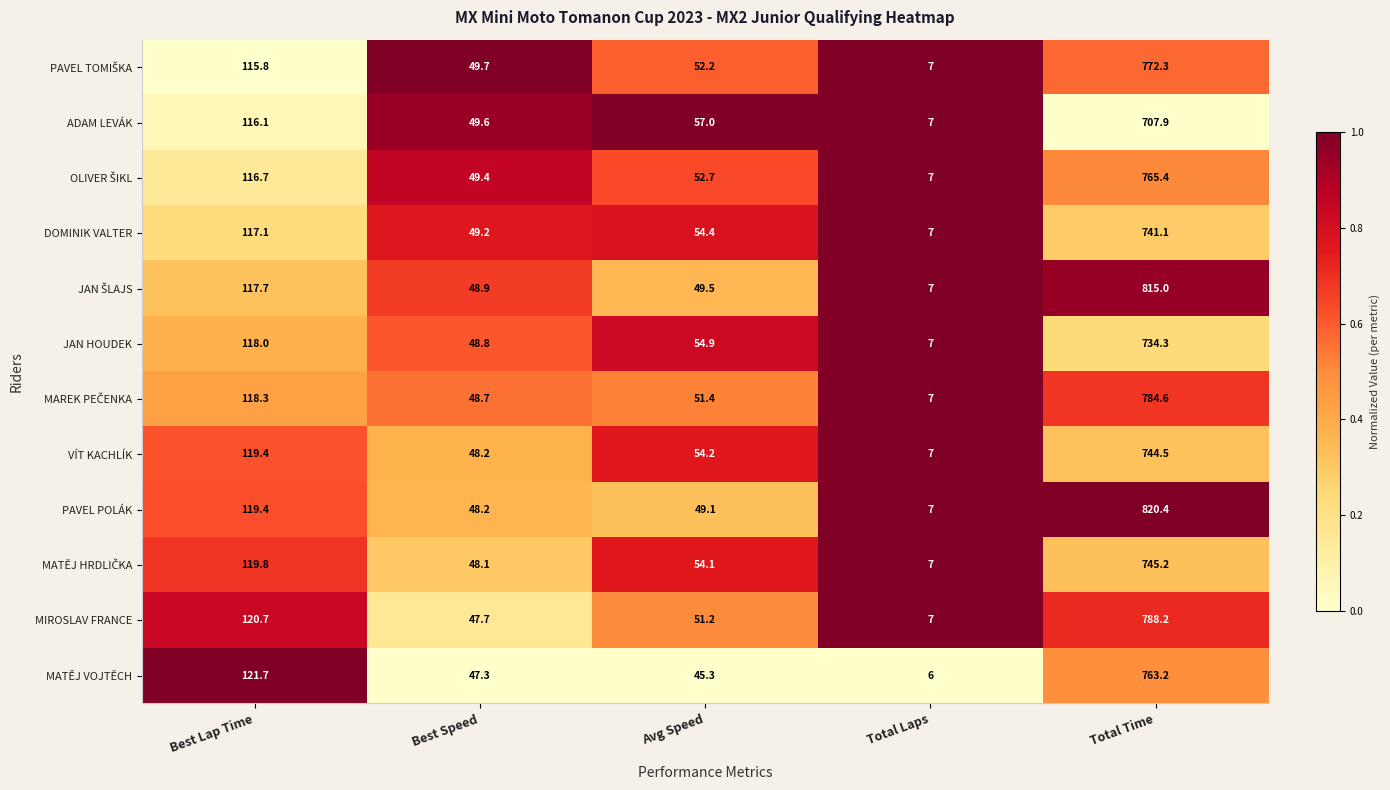

True or false: PAVEL POLÁK has a value of 58.6 at Best Lap Time.

False